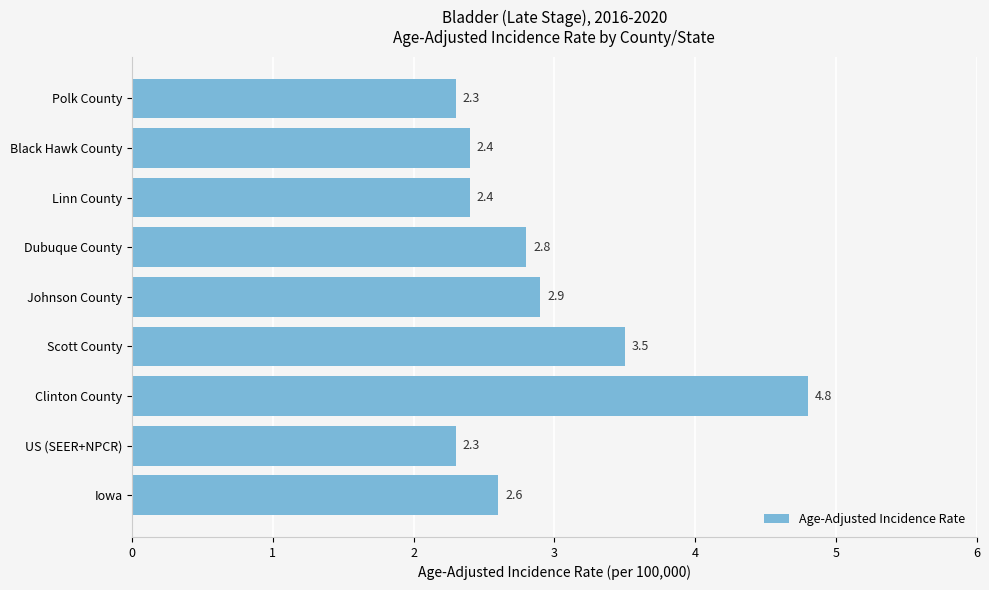

What is the maximum value shown in the chart?

4.8